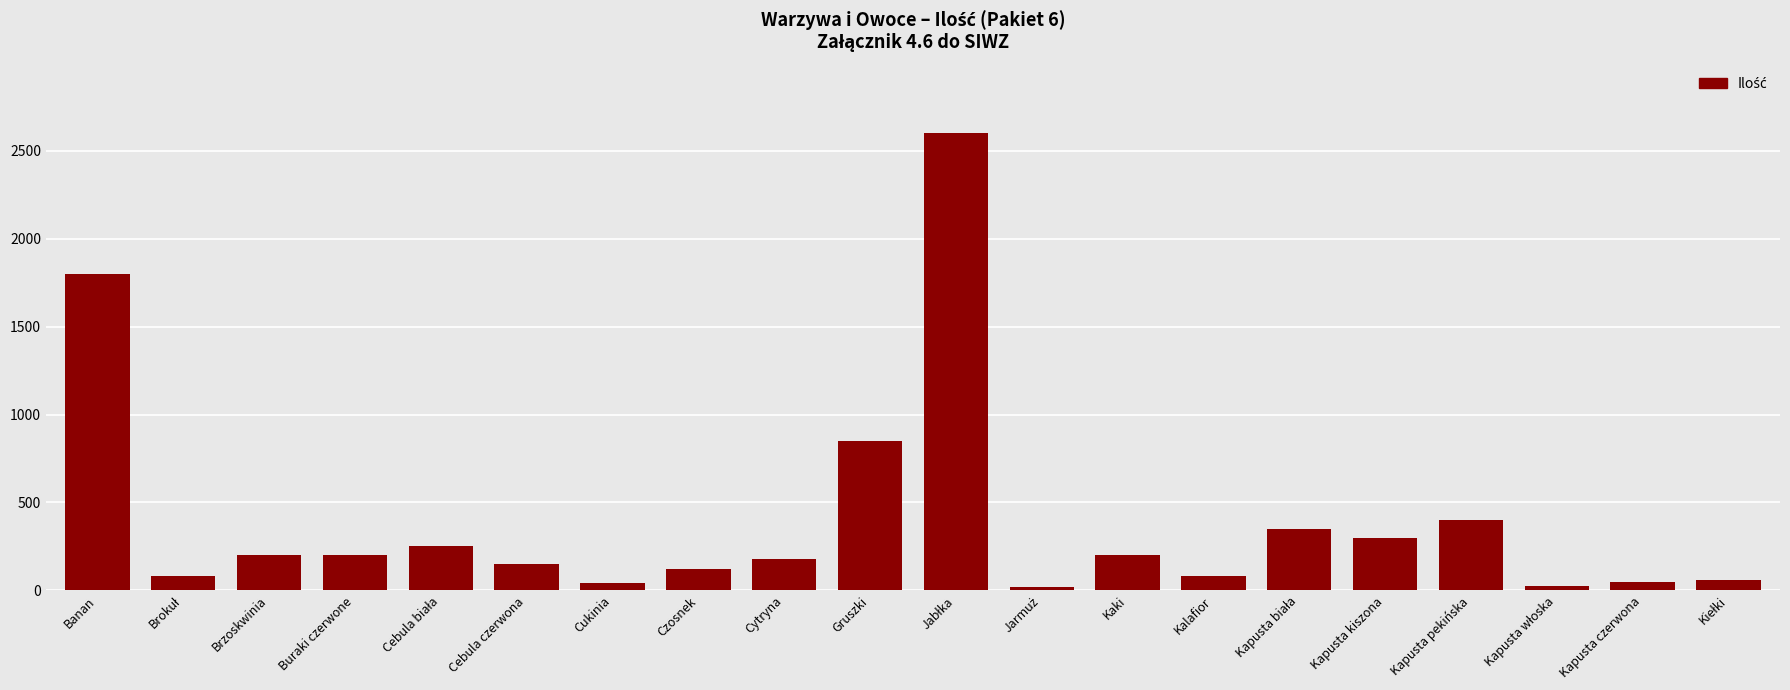

What is the difference between the maximum and minimum values?

2580